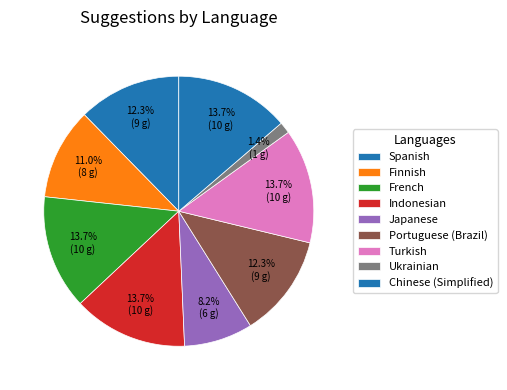

The French slice represents 25% of the pie. True or false?

False